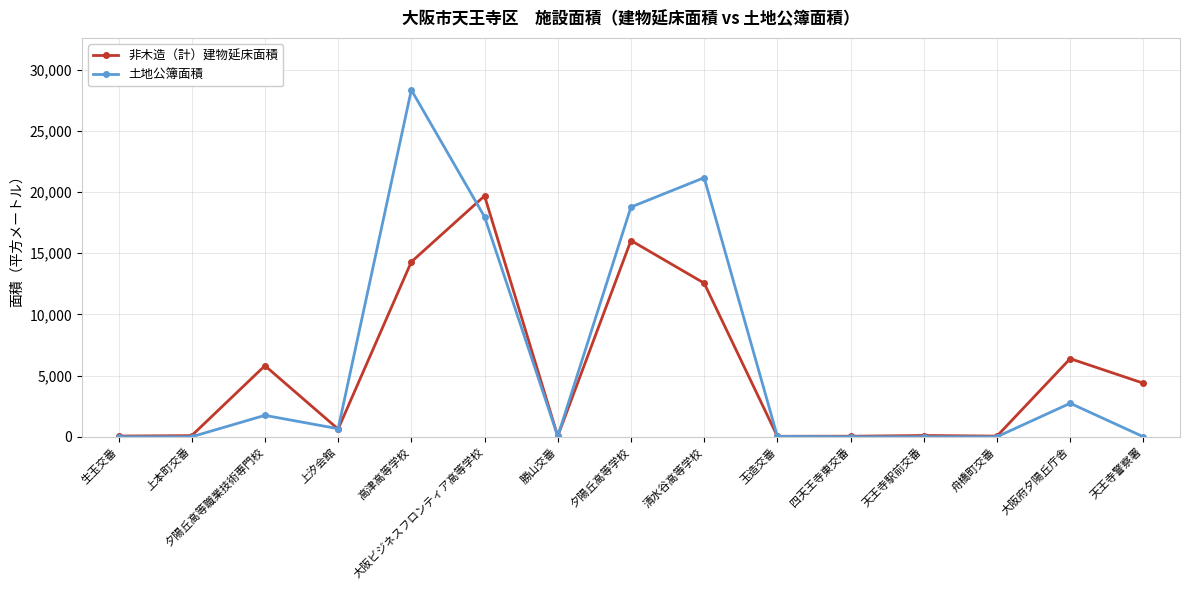

Rank the series by their maximum value, from highest to lowest.

土地公簿面積, 非木造（計）建物延床面積